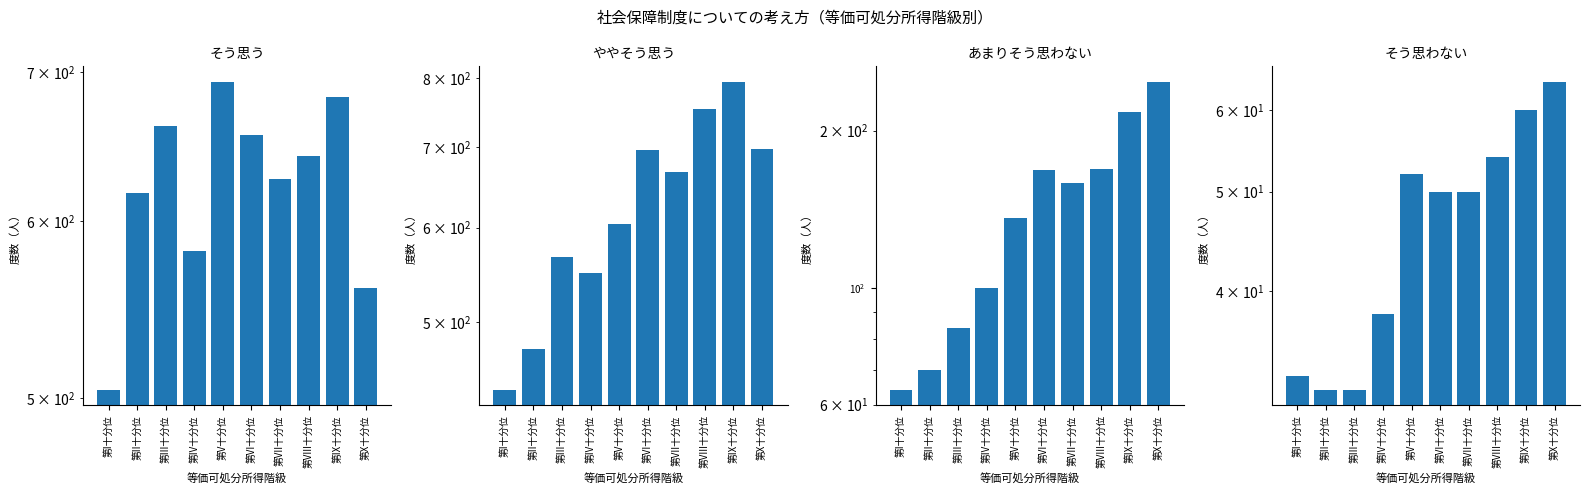

Is the value of ややそう思う at 第VIII十分位 greater than the value of そう思う at 第VII十分位?

Yes